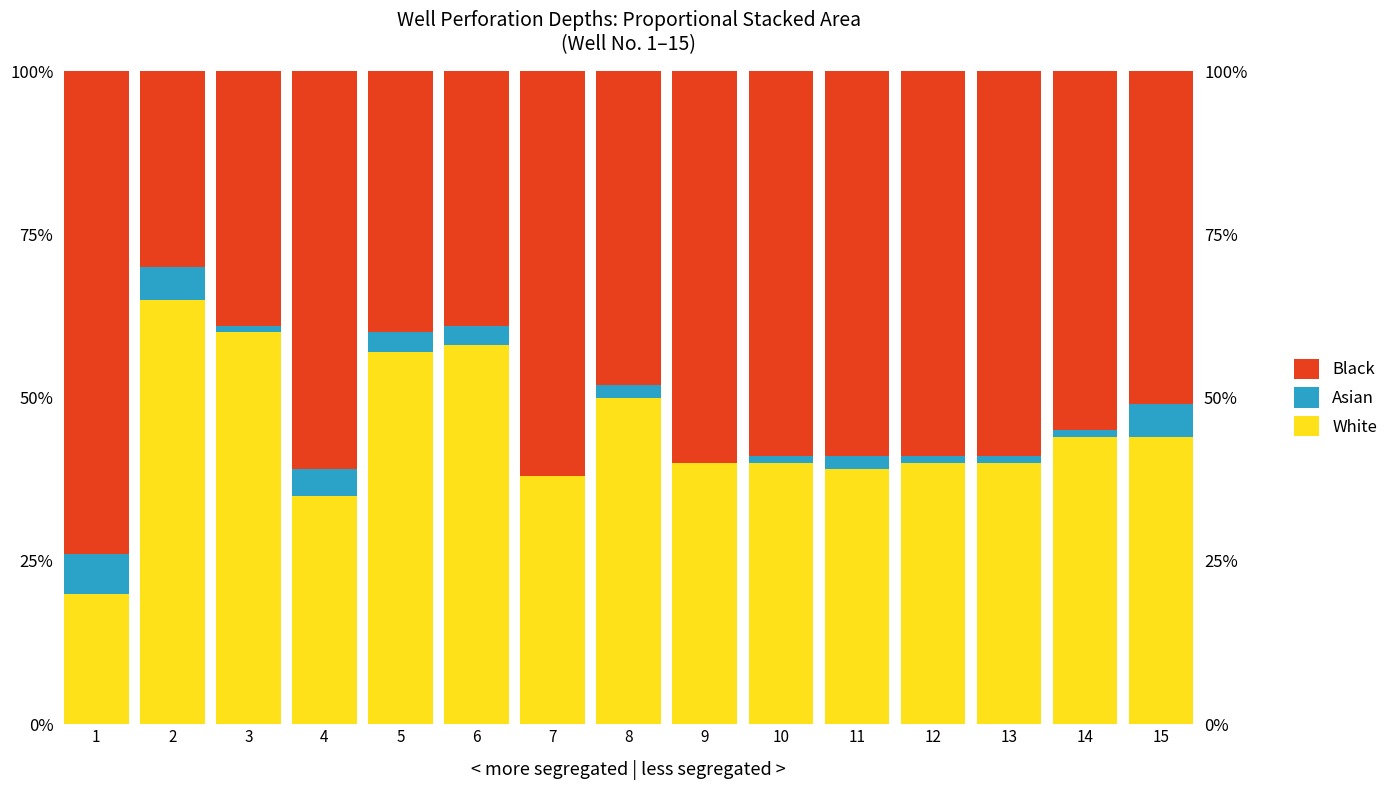

The value of White at 3 is 34.0. True or false?

False